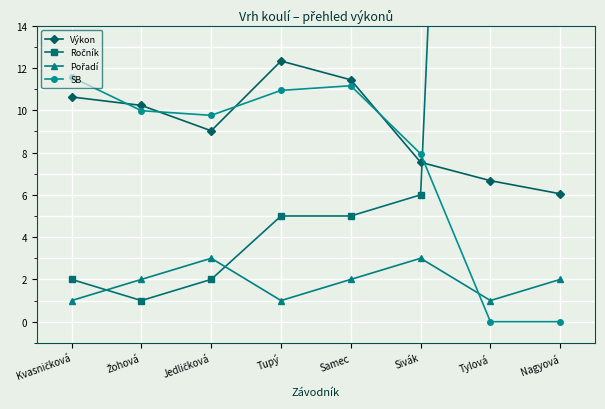

At how many categories does at least one series exceed 75?

1